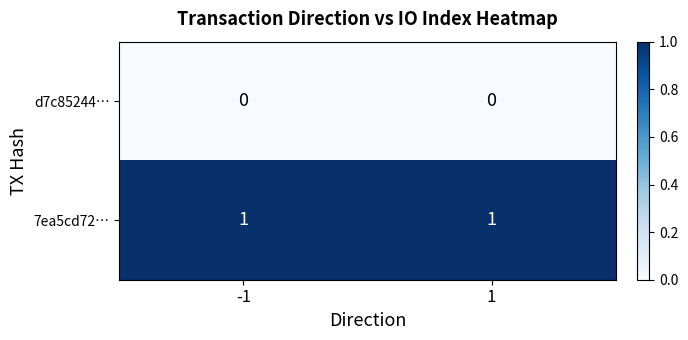

List the series in order of their overall mean, highest first.

7ea5cd72…, d7c85244…